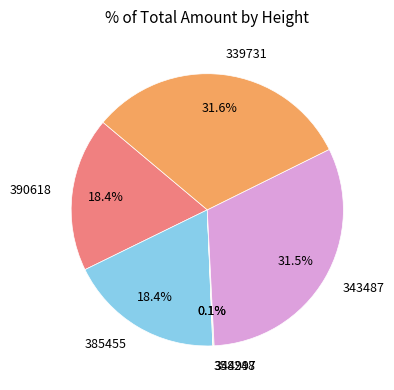

Which has a higher value, 385455 or 343487?

343487